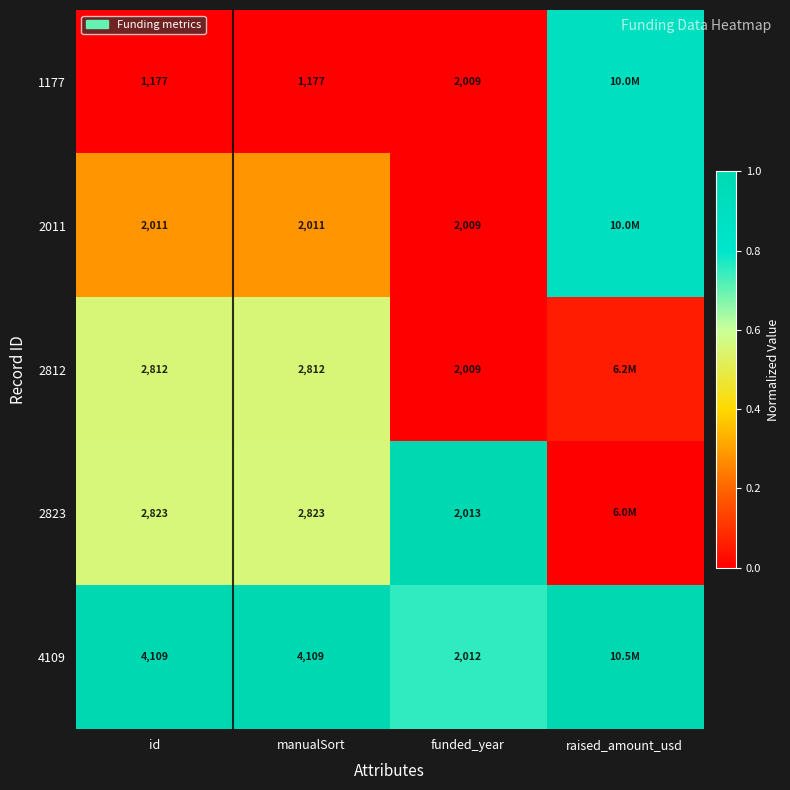

Is the value of 1177 at funded_year greater than the value of 2823 at funded_year?

No